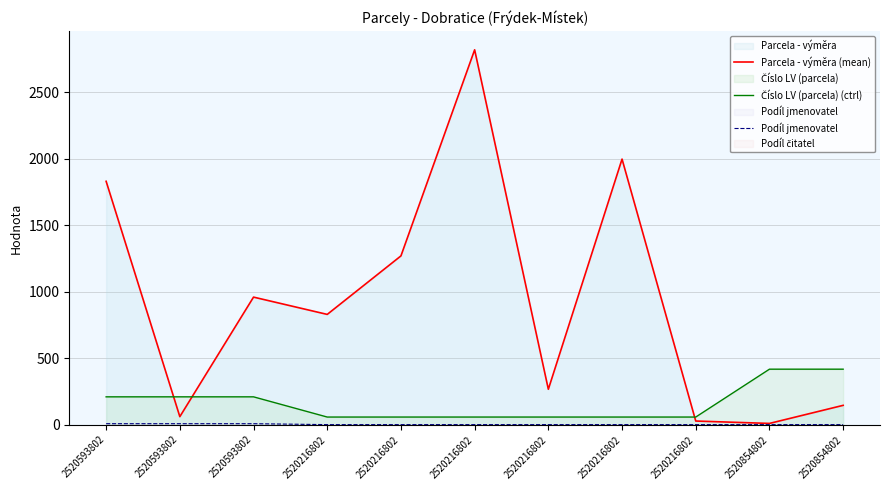

What is the average value of the Parcela - výměra (mean) series?

929